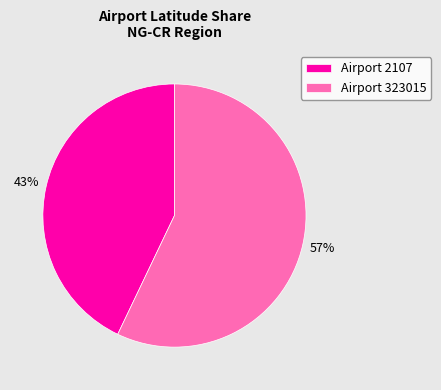

Rank the categories by value from lowest to highest.

Airport 2107, Airport 323015